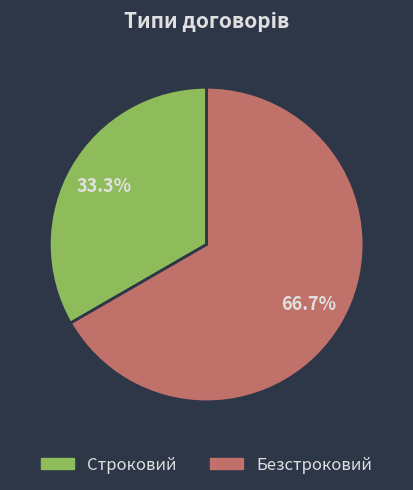

Which category has the biggest portion of the pie?

Безстроковий